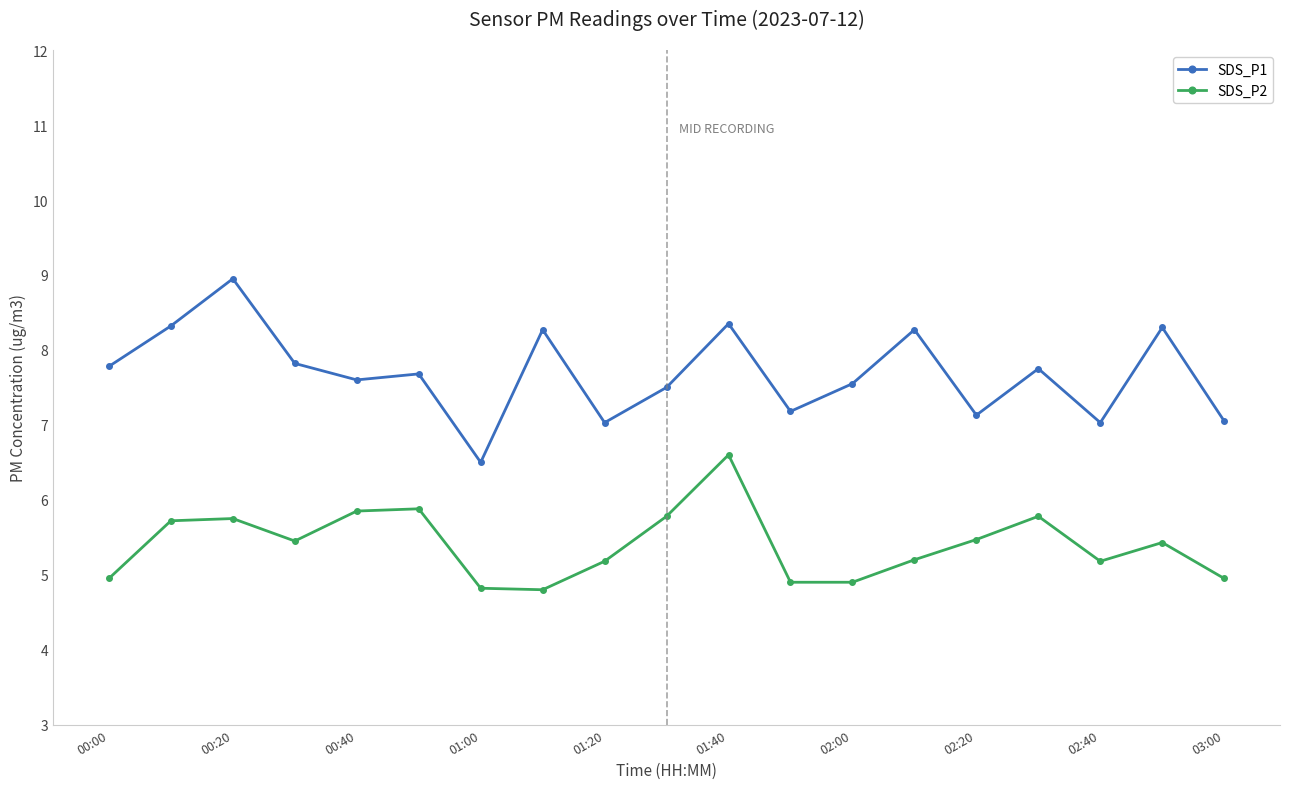

What are all the series names shown in the legend?

SDS_P1, SDS_P2